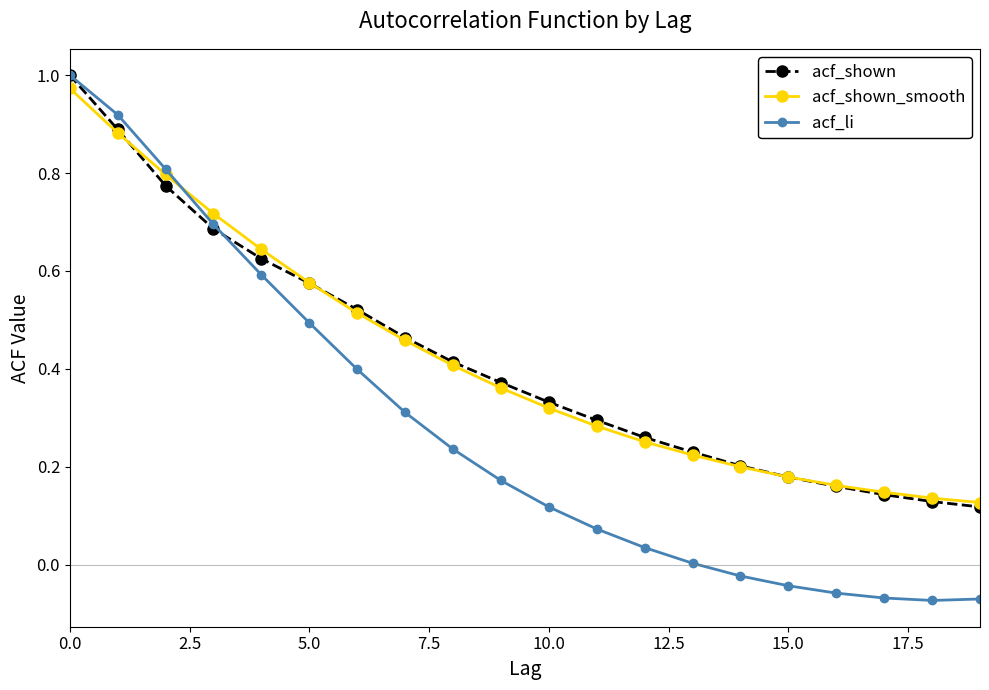

How many data points does each series have?

20